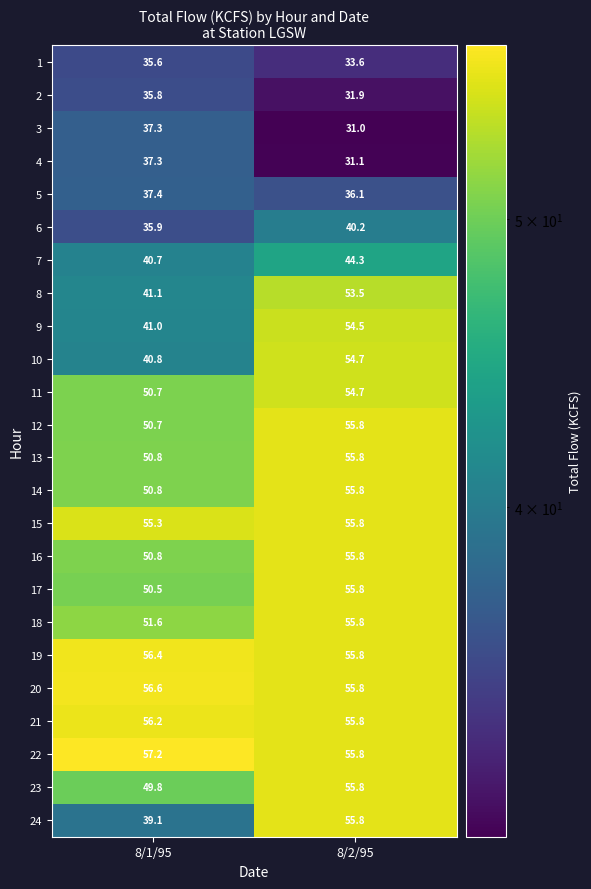

Where is 18 nearest to the value 53?

8/1/95